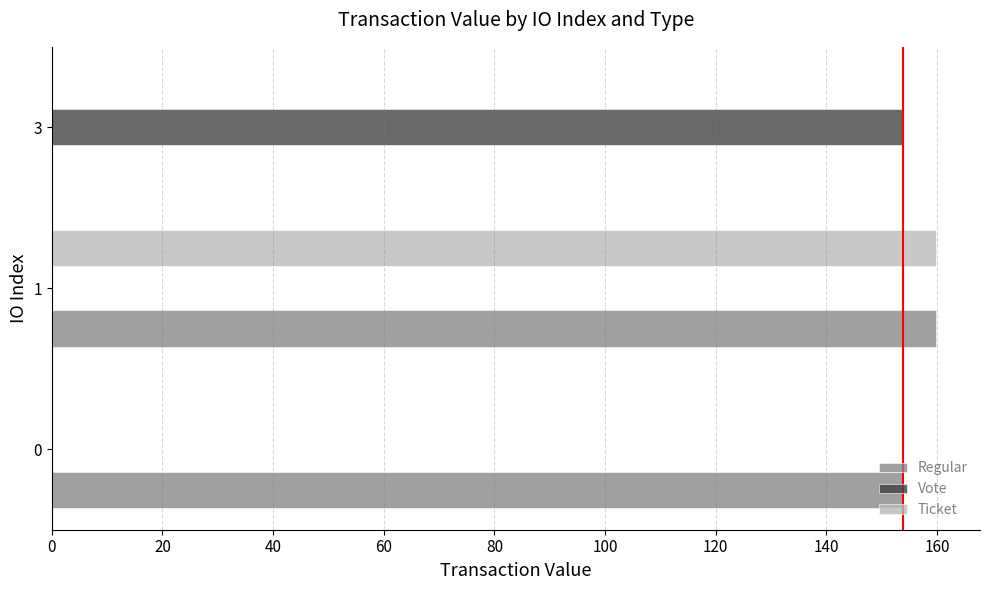

True or false: Vote has a value of 0.0 at 0.

True